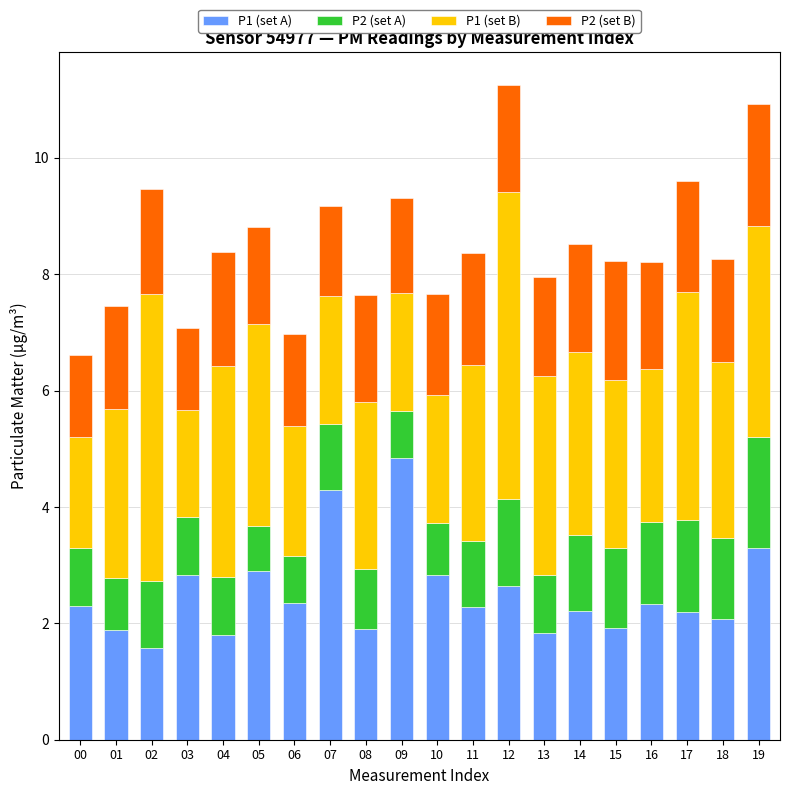

The P1 (set A) series shows 1.8 at 04. True or false?

True